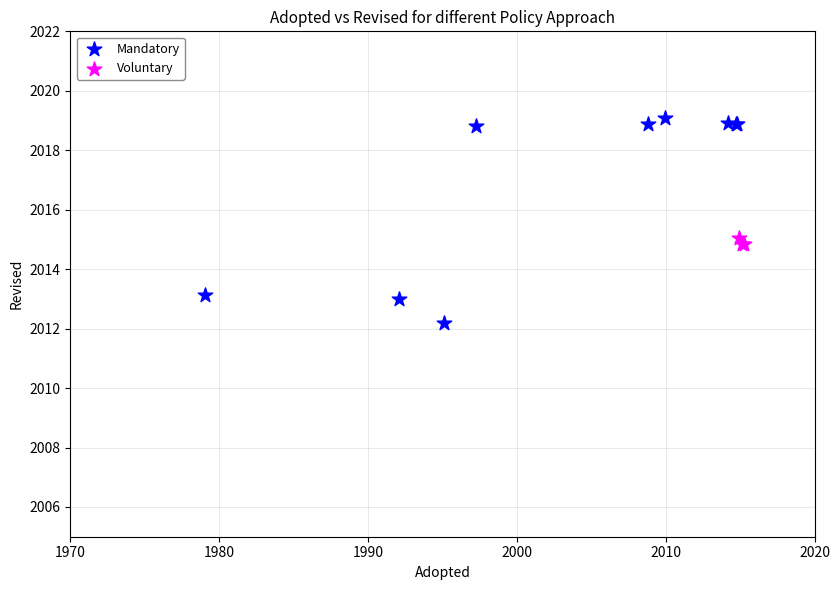

Which series reaches the maximum Y coordinate?

Mandatory